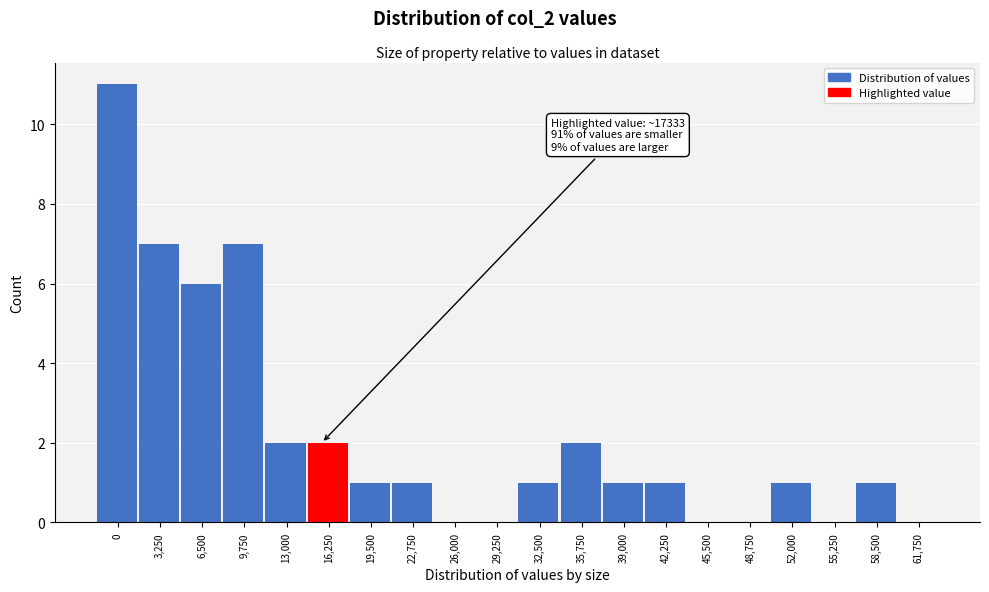

What is the sum of all values?

44